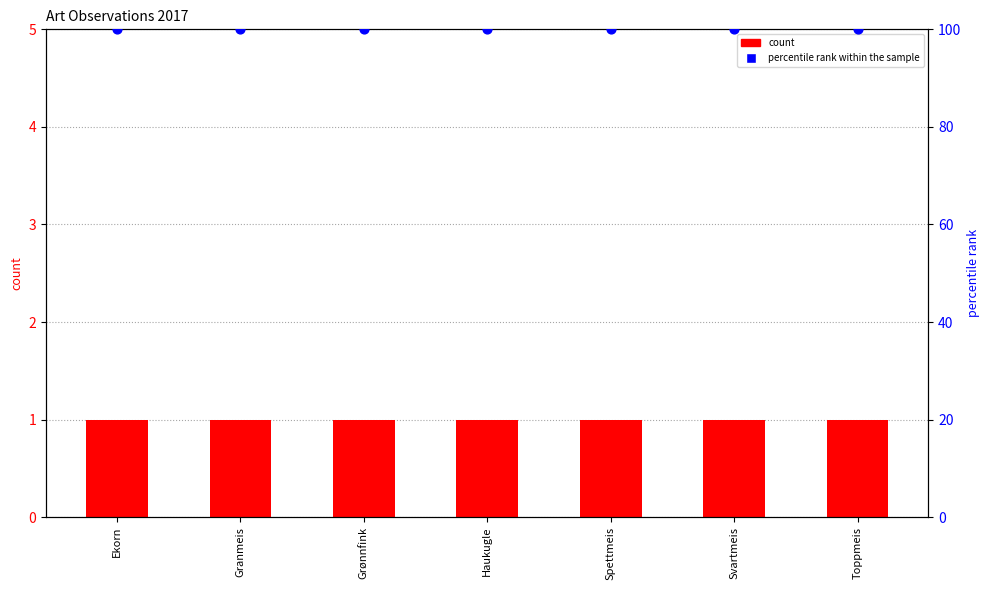

Which series has the largest Y range (max minus min)?

count